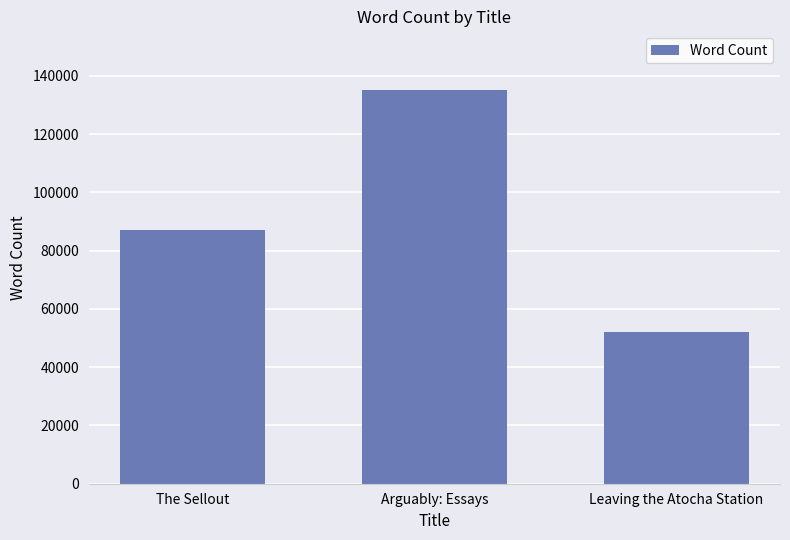

How many bars are there in total?

3